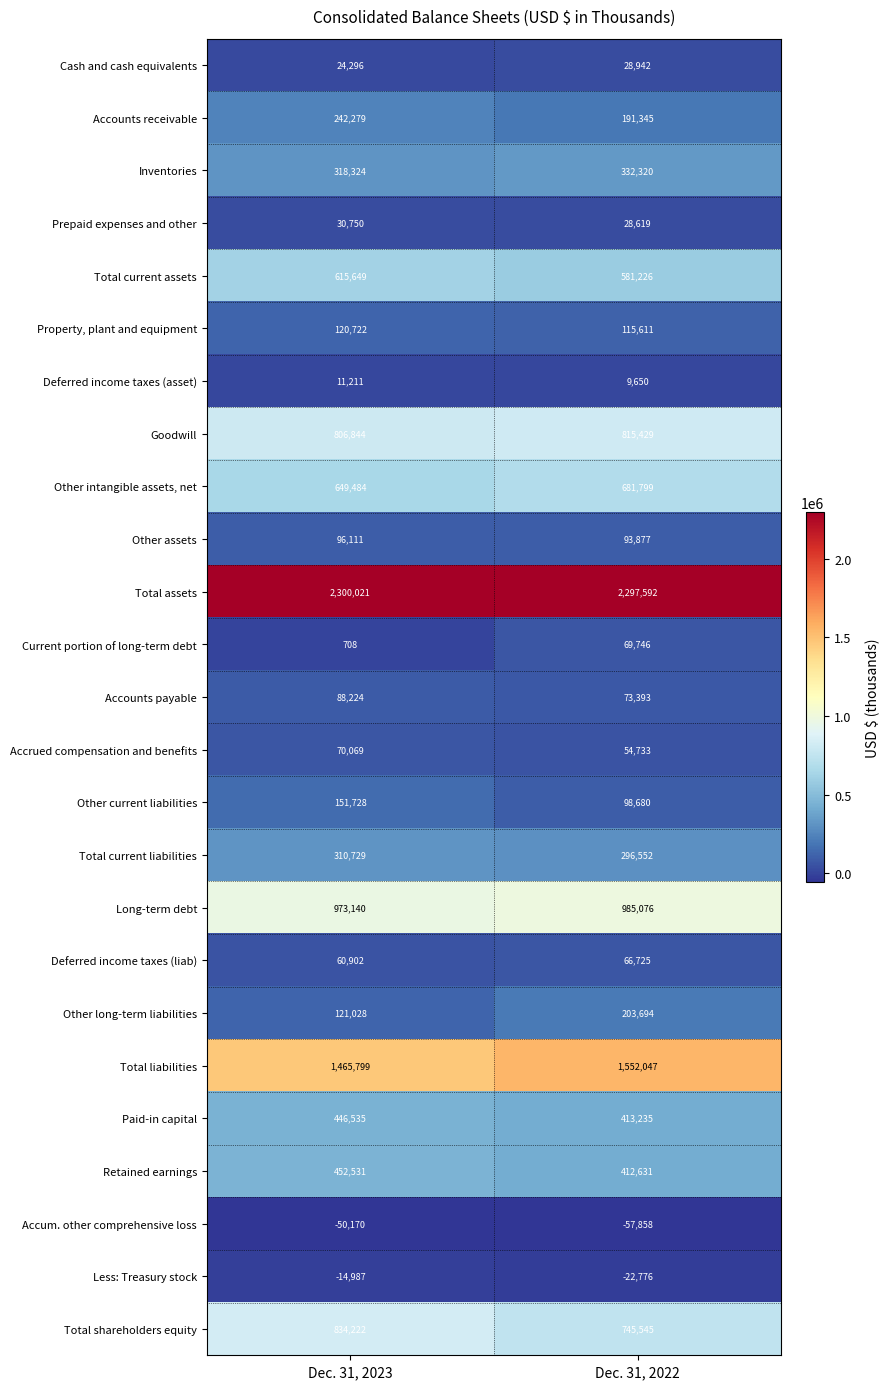

Which series has the largest total across all categories?

Total assets